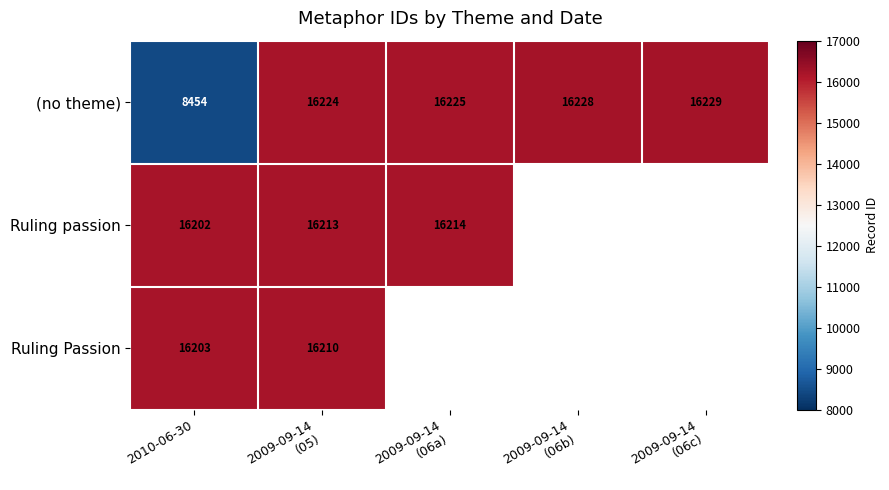

What is the total value across all series at 2010-06-30?

40859